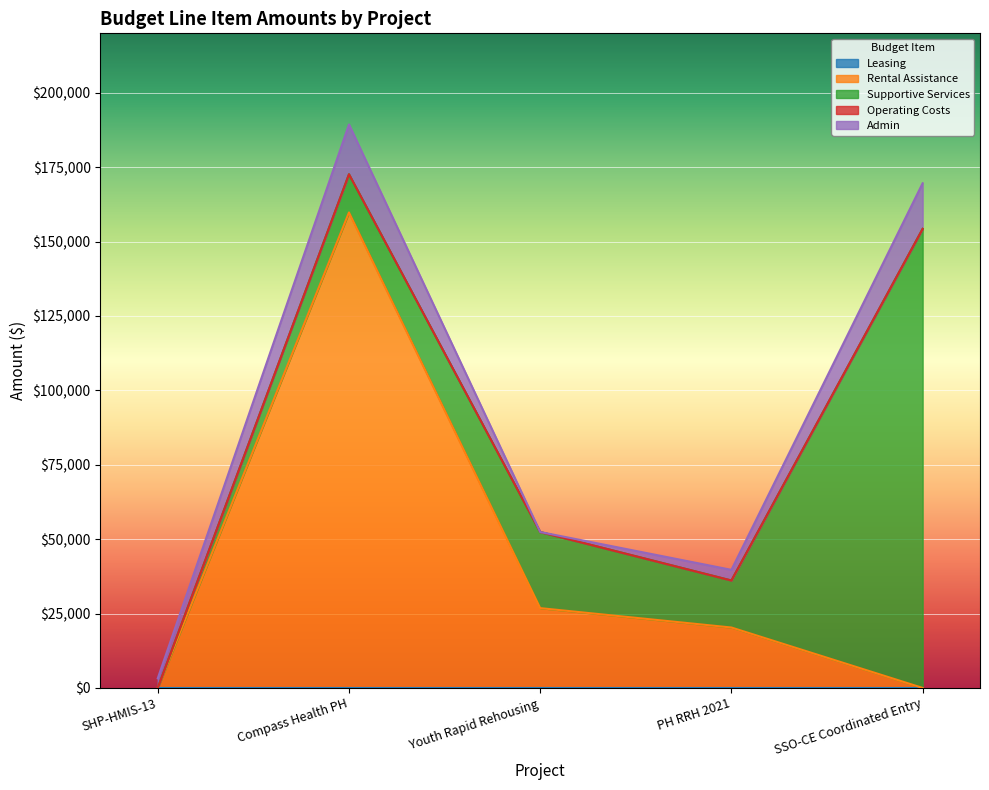

Reading left to right, what are all the values shown in this chart?

Leasing: SHP-HMIS-13=0	Compass Health PH=0	Youth Rapid Rehousing=0	PH RRH 2021=0	SSO-CE Coordinated Entry=0
Rental Assistance: SHP-HMIS-13=0	Compass Health PH=159804	Youth Rapid Rehousing=26820	PH RRH 2021=20304	SSO-CE Coordinated Entry=0
Supportive Services: SHP-HMIS-13=0	Compass Health PH=12836	Youth Rapid Rehousing=25576	PH RRH 2021=15800	SSO-CE Coordinated Entry=154281
Operating Costs: SHP-HMIS-13=0	Compass Health PH=0	Youth Rapid Rehousing=0	PH RRH 2021=0	SSO-CE Coordinated Entry=0
Admin: SHP-HMIS-13=3222	Compass Health PH=16730	Youth Rapid Rehousing=0	PH RRH 2021=3583	SSO-CE Coordinated Entry=15331